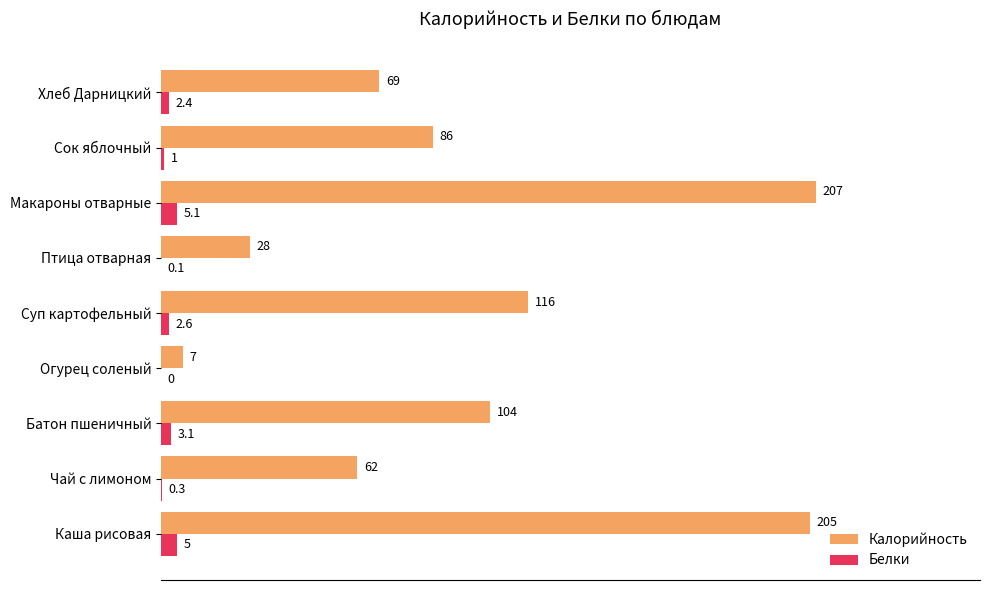

Which series has the largest total across all categories?

Калорийность